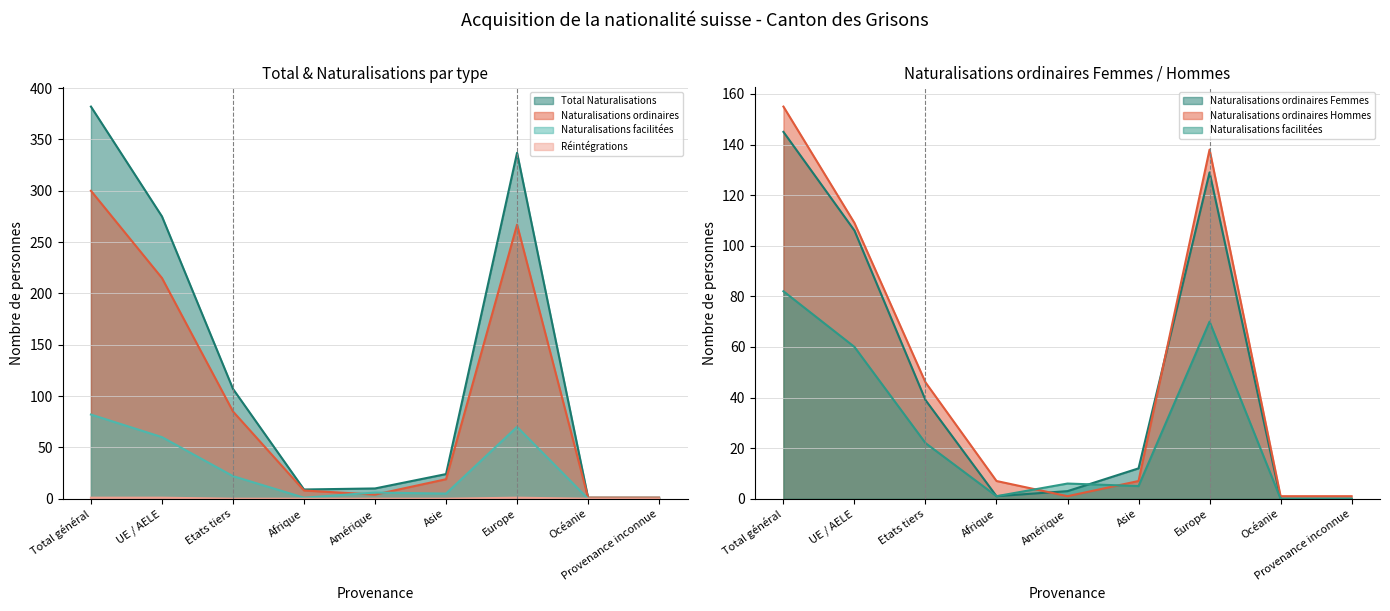

Reading right to left, transcribe all the data shown in this chart.

Total Naturalisations: 1	1	337	24	10	9	107	275	382
Naturalisations ordinaires: 1	1	267	19	4	8	85	215	300
Naturalisations facilitées: 0	0	70	5	6	1	22	60	82
Réintégrations: 0	0	1	0	0	0	0	1	1
Naturalisations ordinaires Femmes: 0	0	129	12	3	1	39	106	145
Naturalisations ordinaires Hommes: 1	1	138	7	1	7	46	109	155